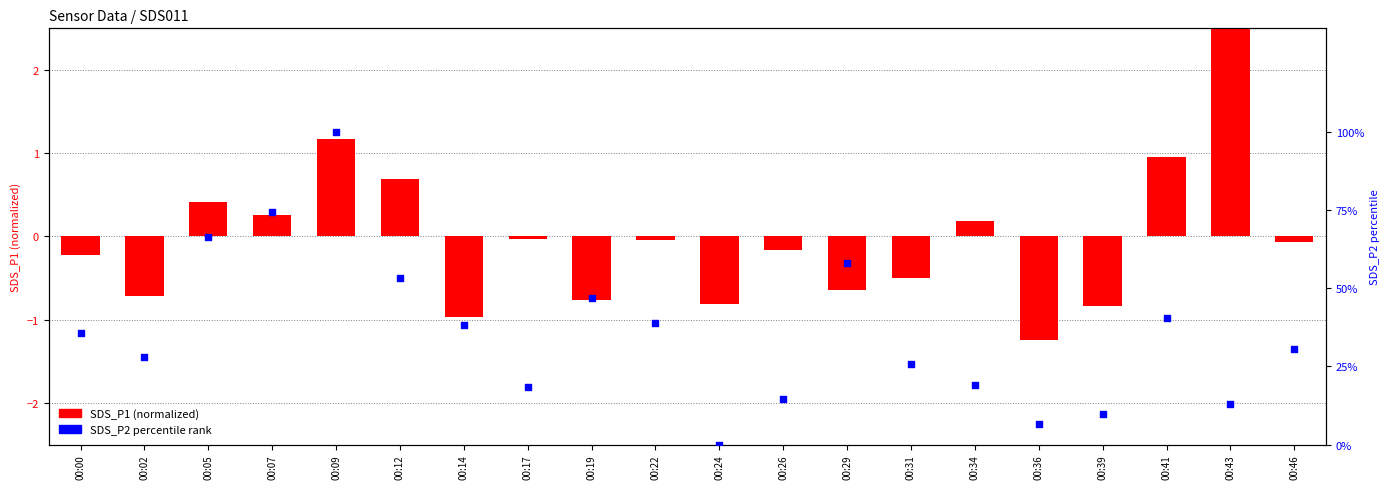

At how many categories does at least one series exceed 89?

1